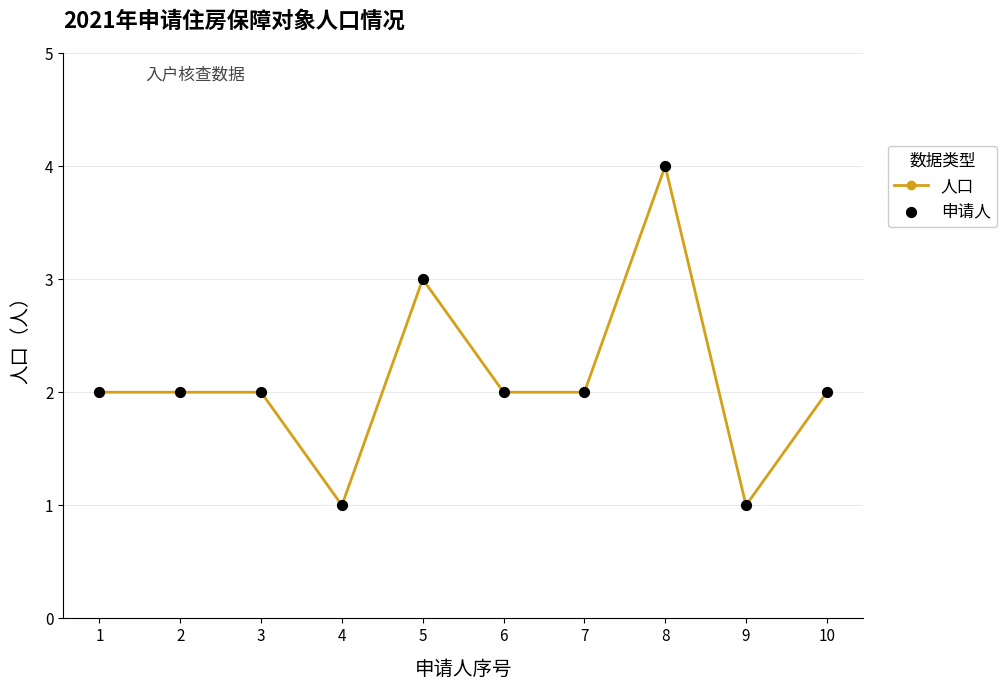

True or false: the data has more than 0 interior local peaks.

True